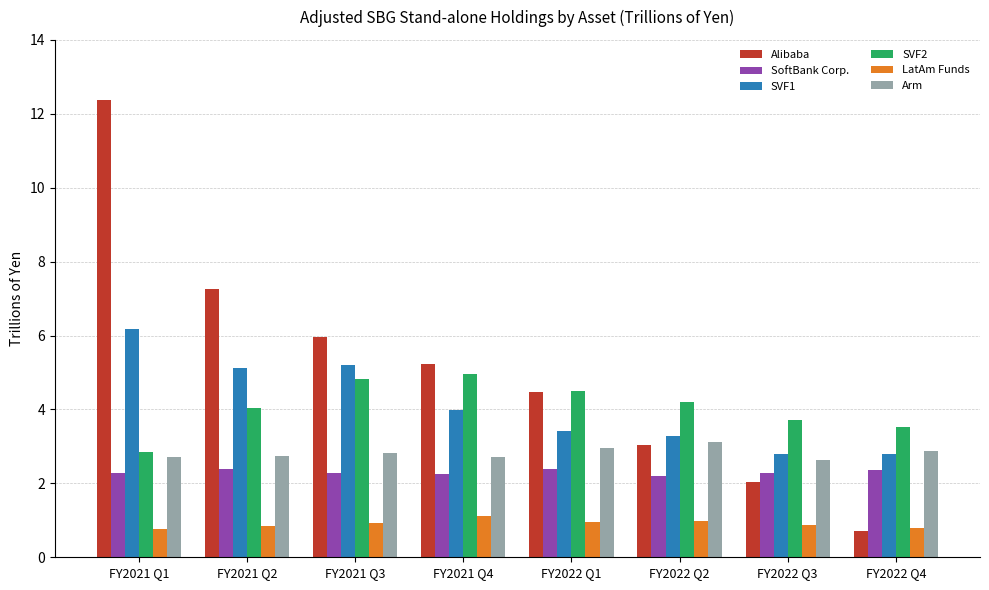

What is the difference between the maximum and second lowest values in the SoftBank Corp. series?

0.2